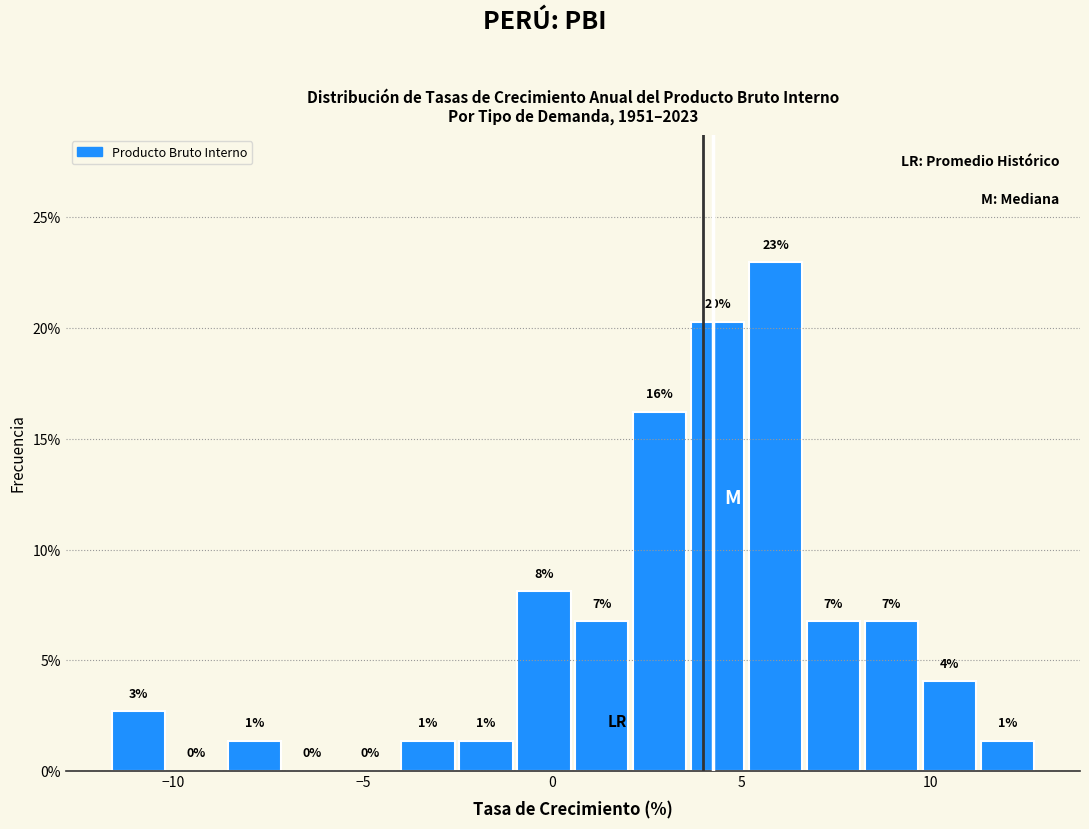

Around what value on the x-axis is the tallest bar? Give the approximate position of its centre, as read against the axis.

6.0